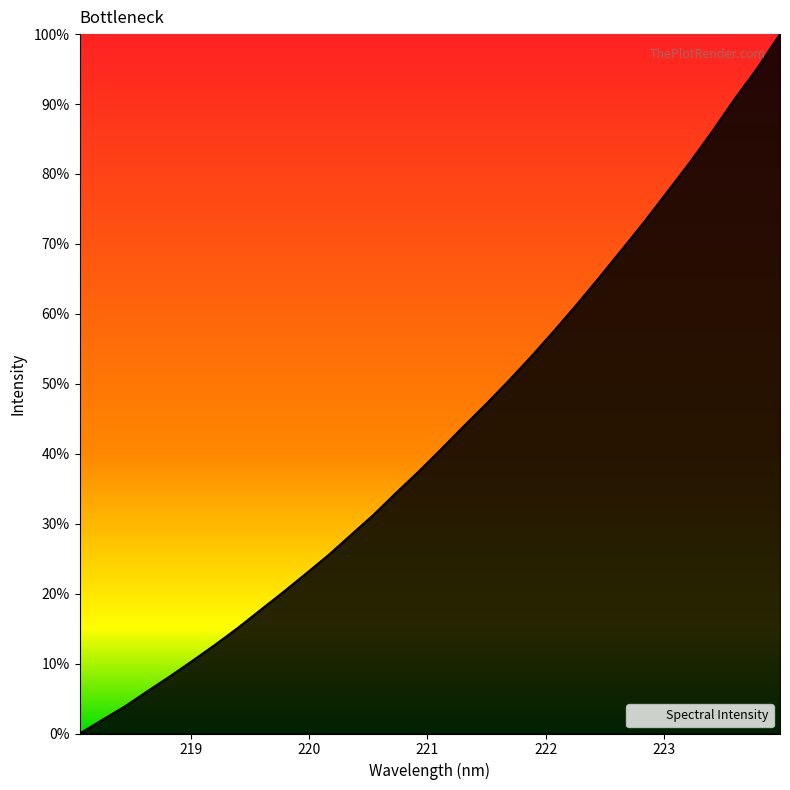

What is the difference between the maximum and minimum values?

100.0